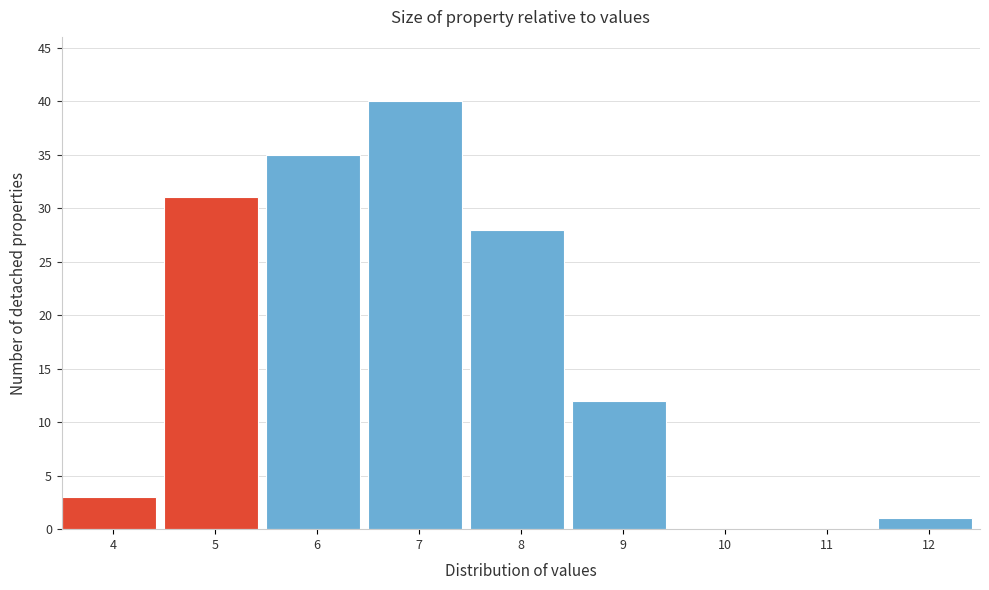

Reading left to right, extract all data points from this chart.

4=3	5=31	6=35	7=40	8=28	9=12	10=0	11=0	12=1